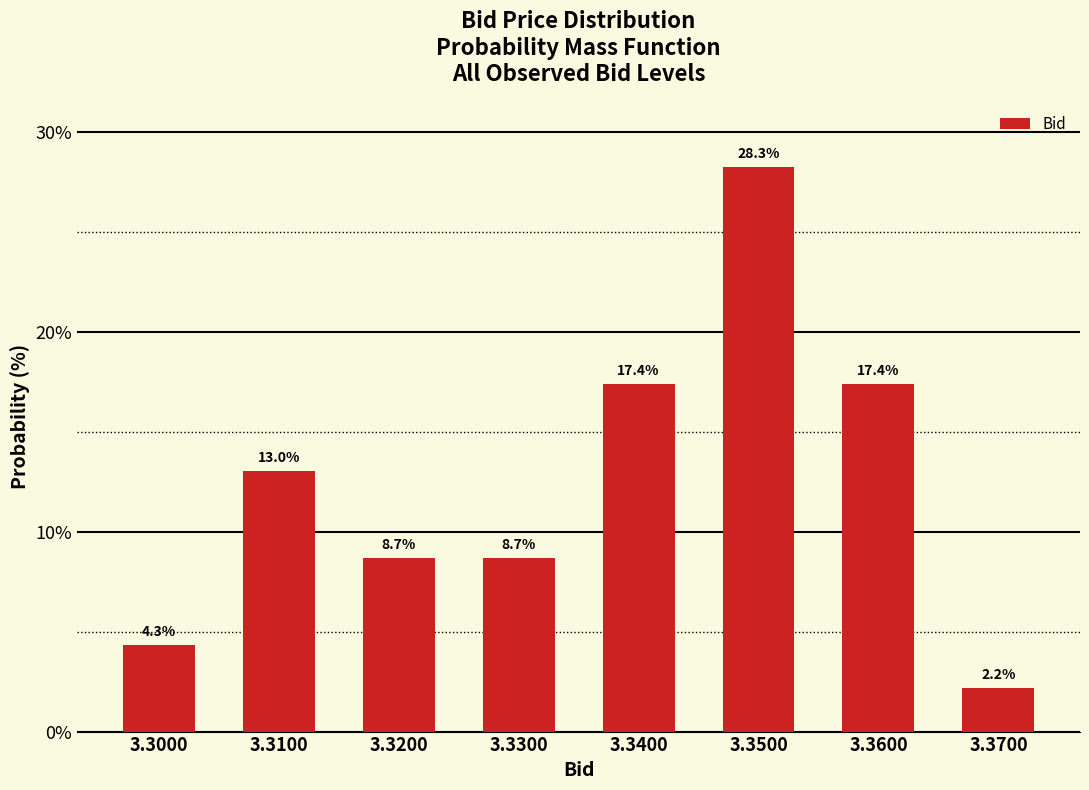

Reading right to left, list all the values displayed in this chart.

3.3700=2.2	3.3600=17.4	3.3500=28.3	3.3400=17.4	3.3300=8.7	3.3200=8.7	3.3100=13.0	3.3000=4.3